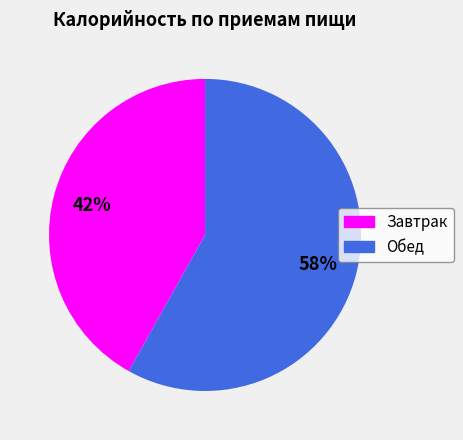

Count the number of slices in the pie.

2